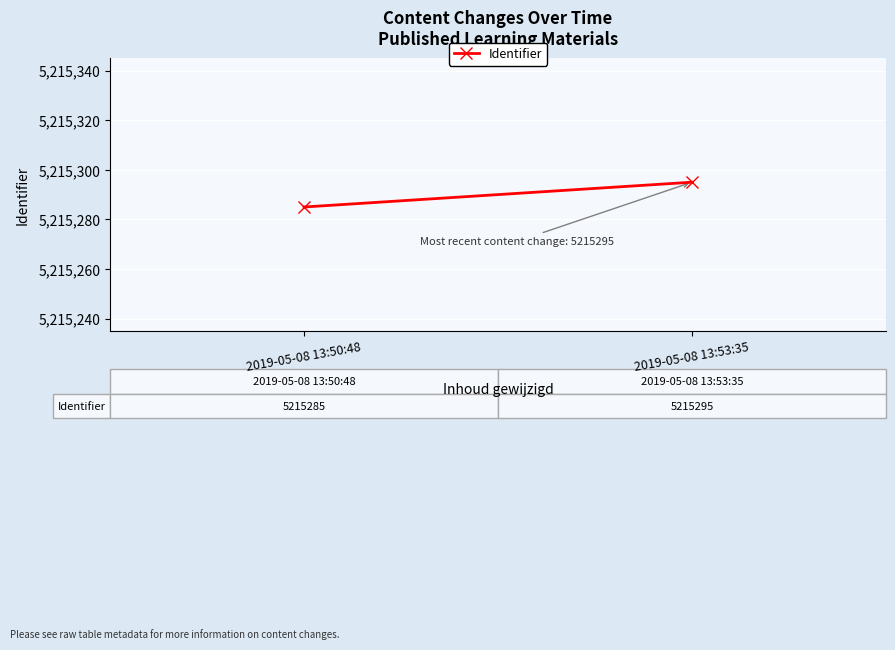

At which category does the chart reach its peak across all series?

2019-05-08 13:53:35